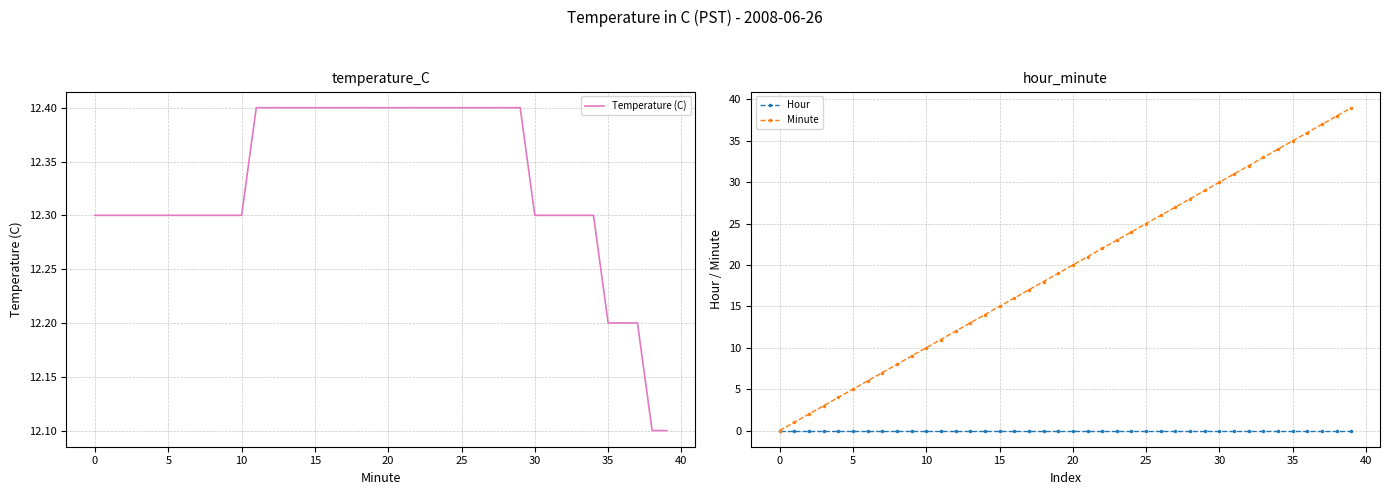

What is the label of the 14th point from the left?

13